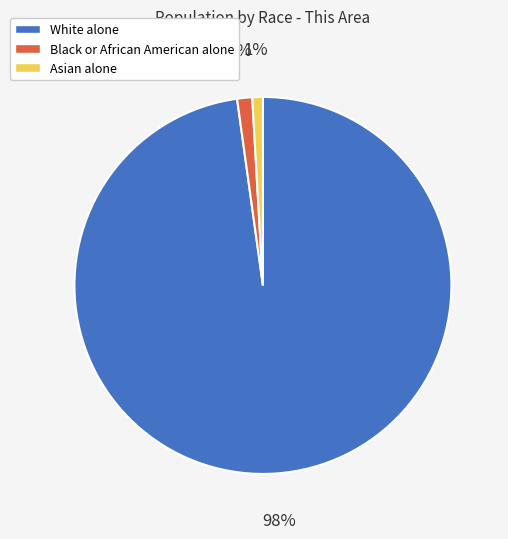

True or false: Black or African American alone accounts for 1% of the total.

True